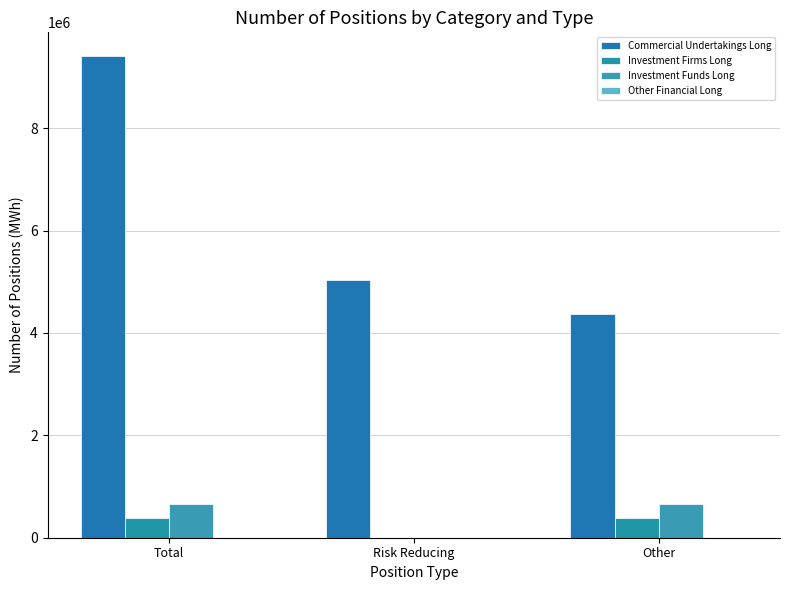

Is it true that Commercial Undertakings Long equals 5028452 at Risk Reducing?

True